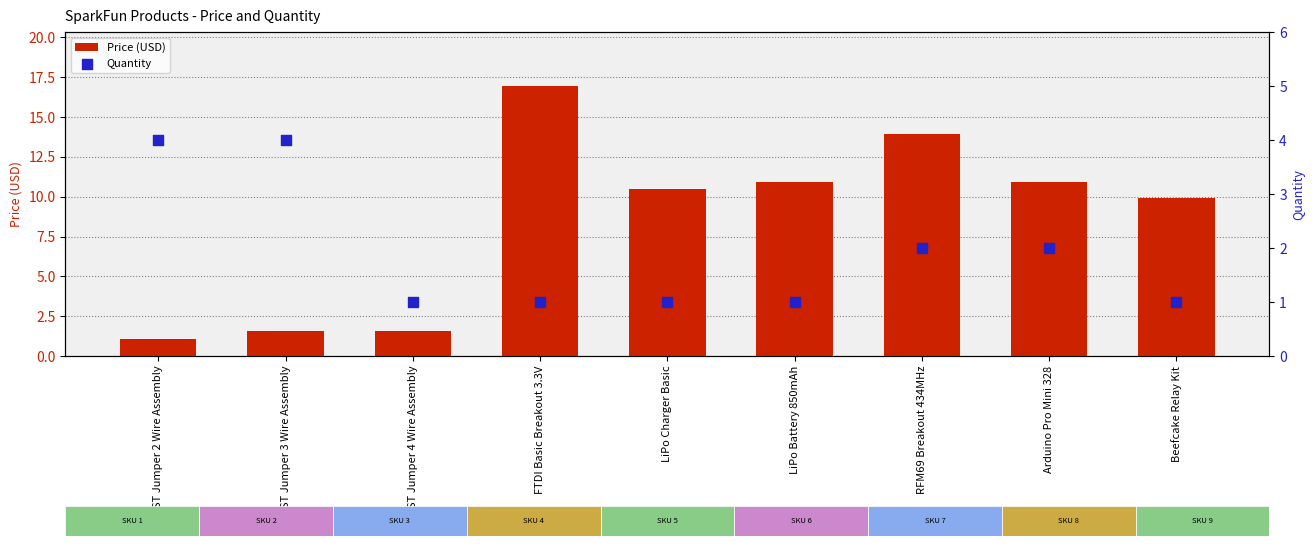

Is the value of Quantity at LiPo Battery 850mAh greater than the value of Price (USD) at Arduino Pro Mini 328?

No